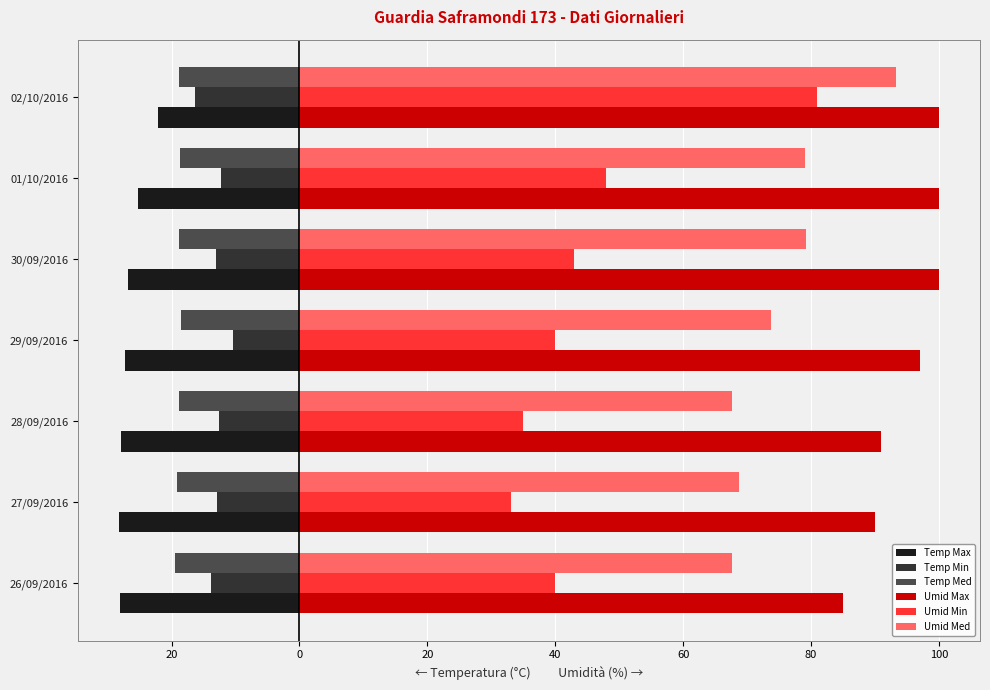

Which series has the largest range (max minus min)?

Umid Min